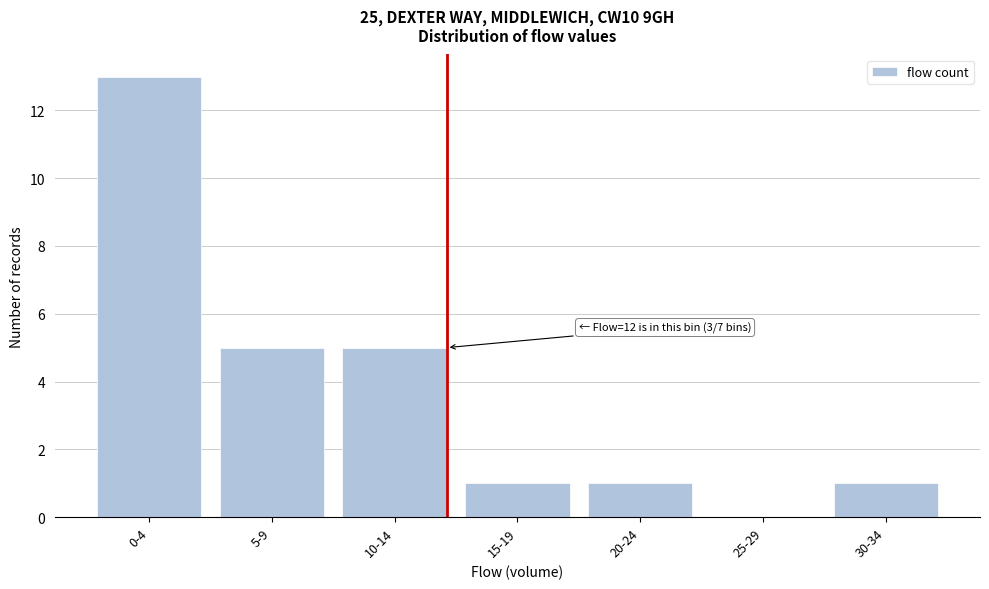

Reading left to right, list all the values displayed in this chart.

0-4=13	5-9=5	10-14=5	15-19=1	20-24=1	25-29=0	30-34=1